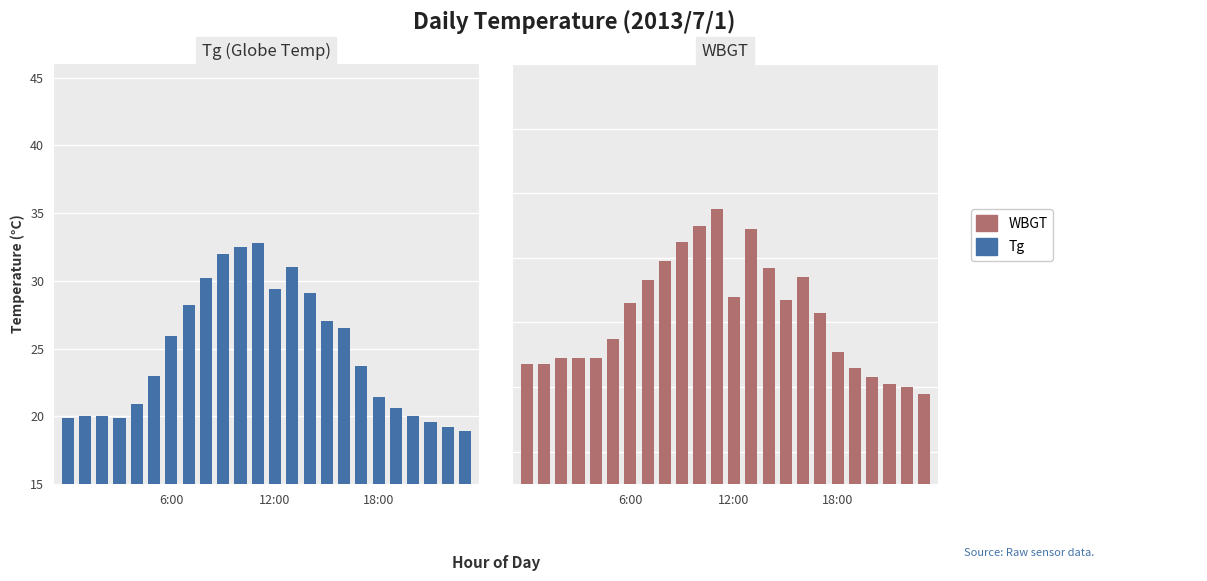

The value of Tg at 3 is 35.8. True or false?

False